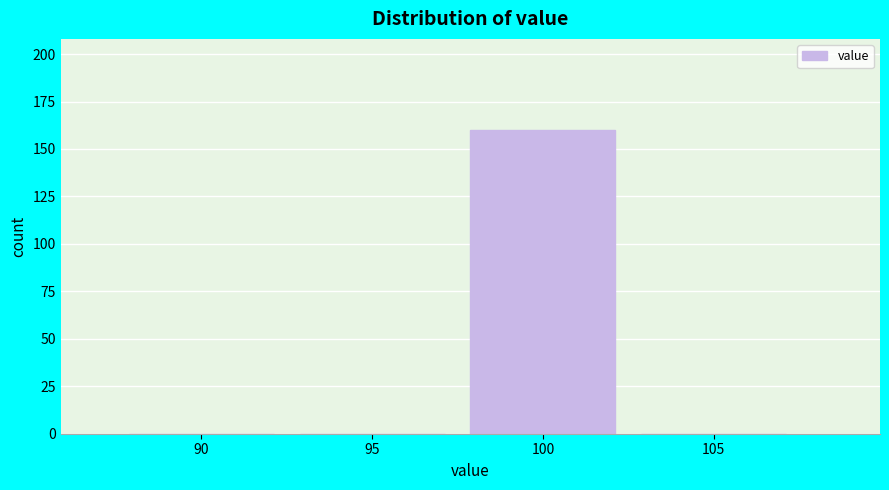

Reading right to left, transcribe all the data shown in this chart.

105=0	100=160	95=0	90=0